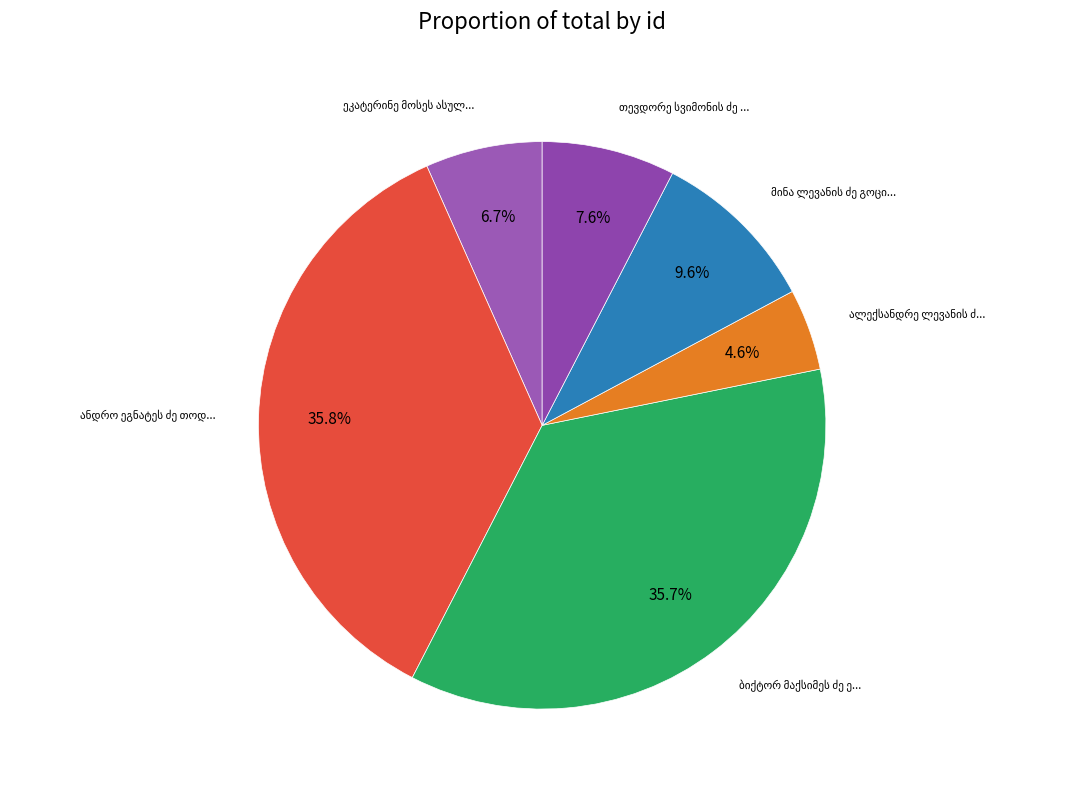

Count the number of slices in the pie.

6